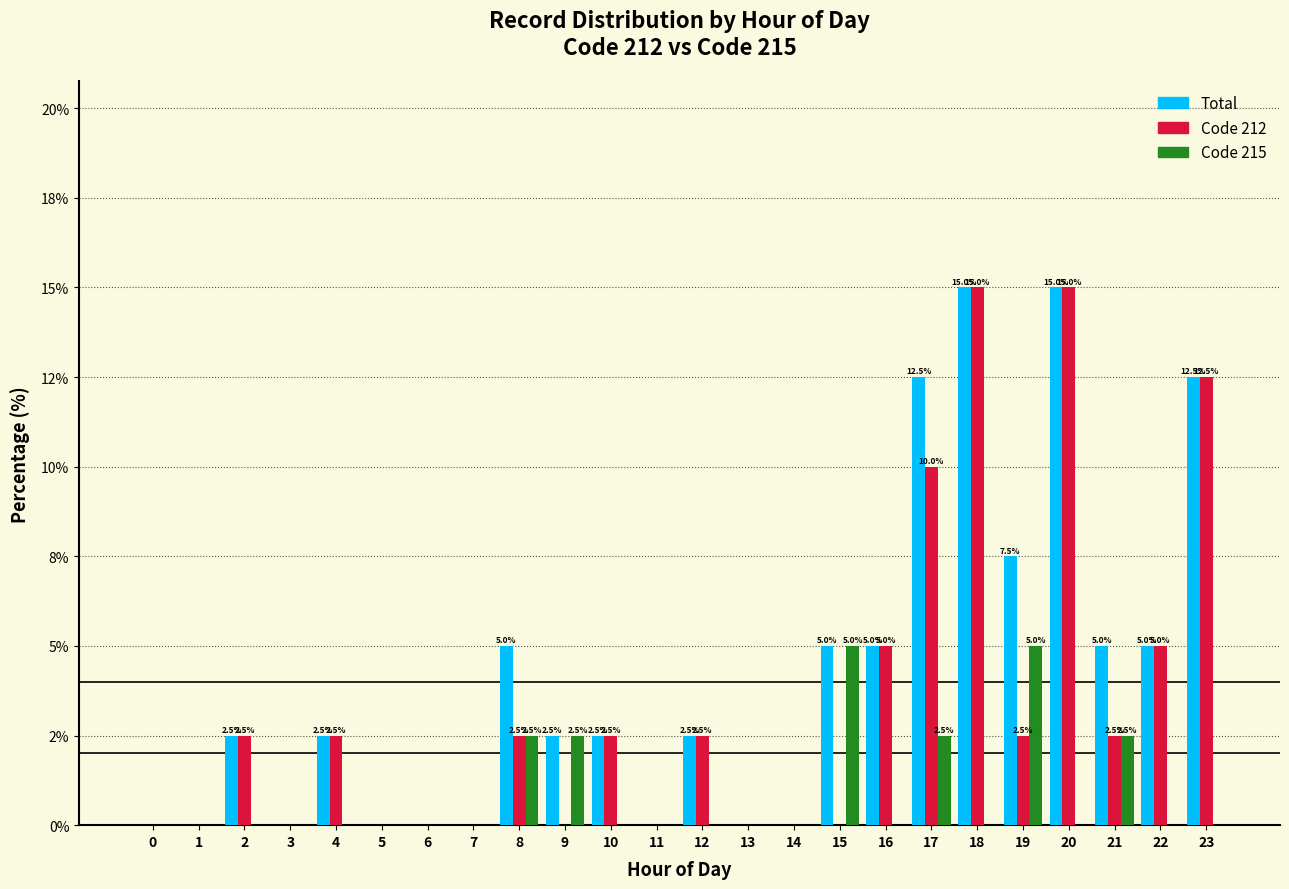

Between 0 and 12, which series saw the biggest shift?

Total